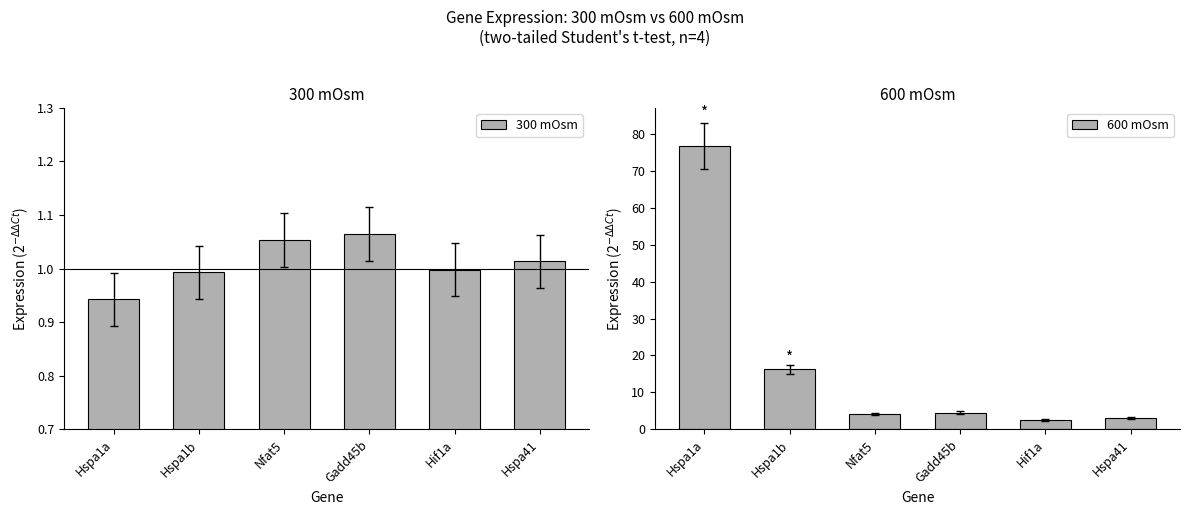

Reading left to right, list all the values displayed in this chart.

300 mOsm: Hspa1a=0.9	Hspa1b=1.0	Nfat5=1.1	Gadd45b=1.1	Hif1a=1.0	Hspa41=1.0
600 mOsm: Hspa1a=76.9	Hspa1b=16.2	Nfat5=4.2	Gadd45b=4.5	Hif1a=2.5	Hspa41=3.1